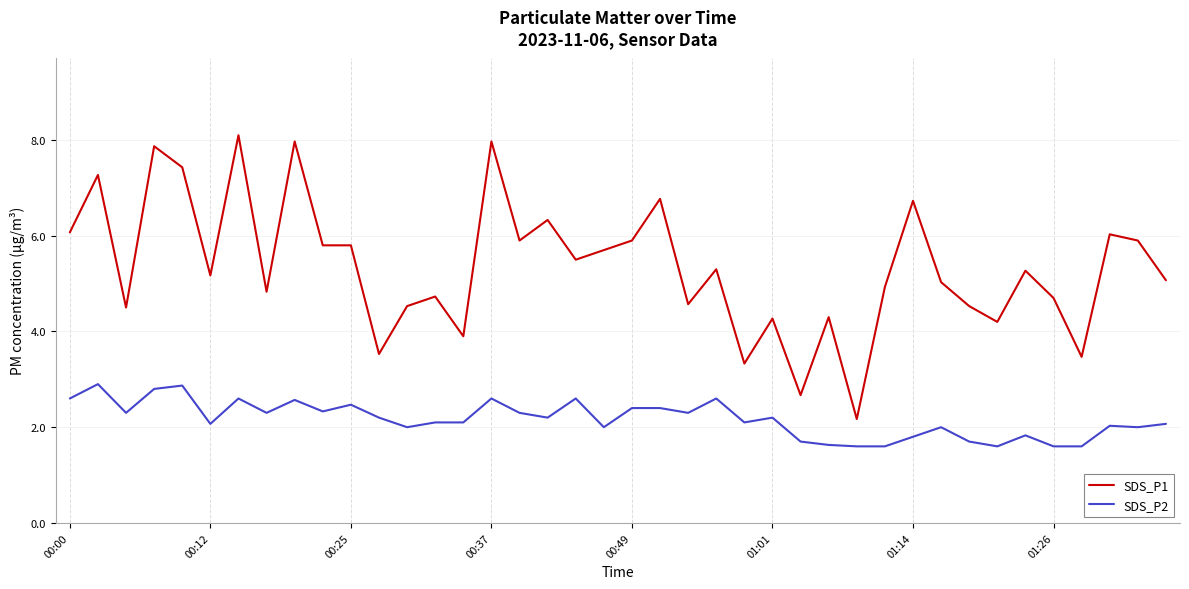

Rank the series by their average value, from highest to lowest.

SDS_P1, SDS_P2